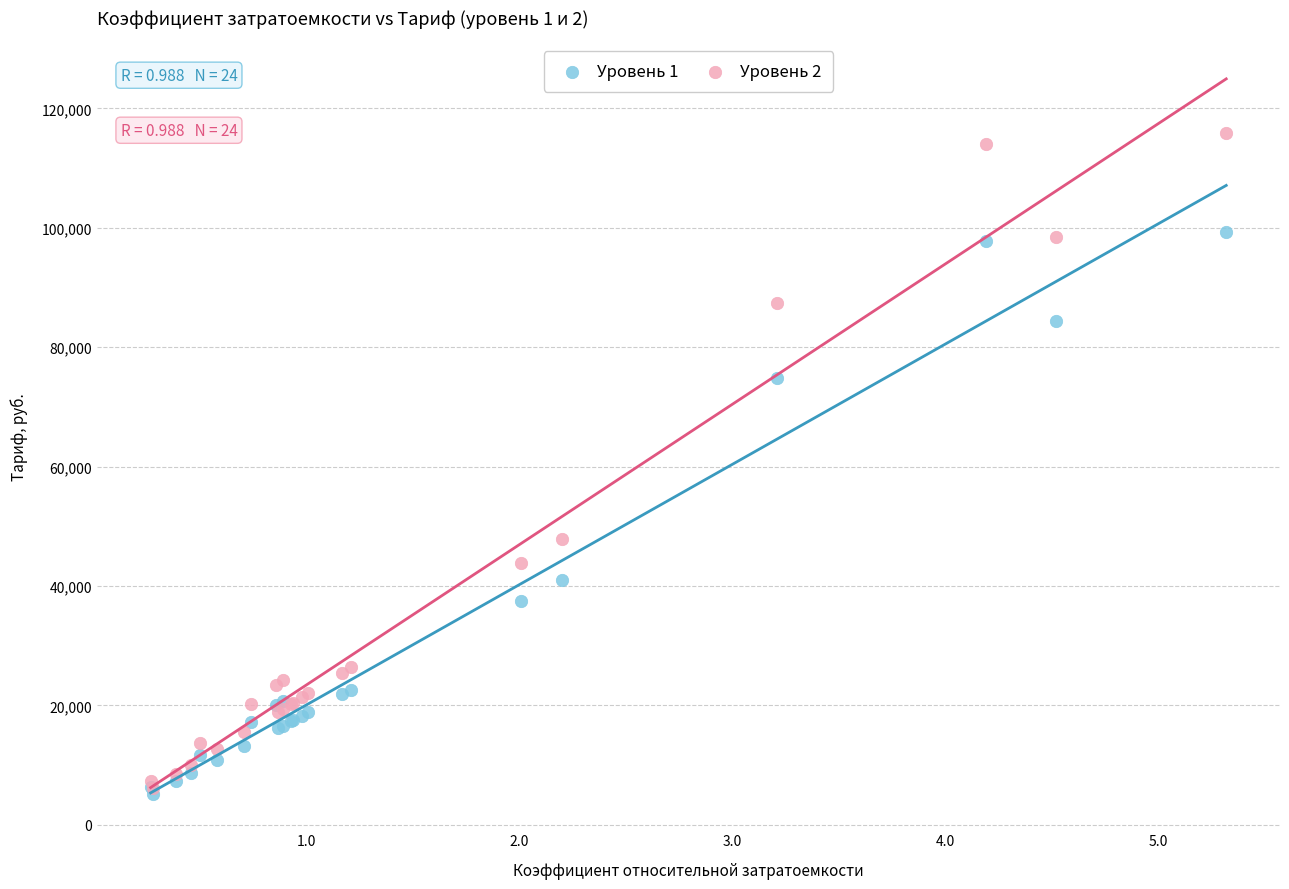

What are all the series names shown in the legend?

Уровень 1, Уровень 2